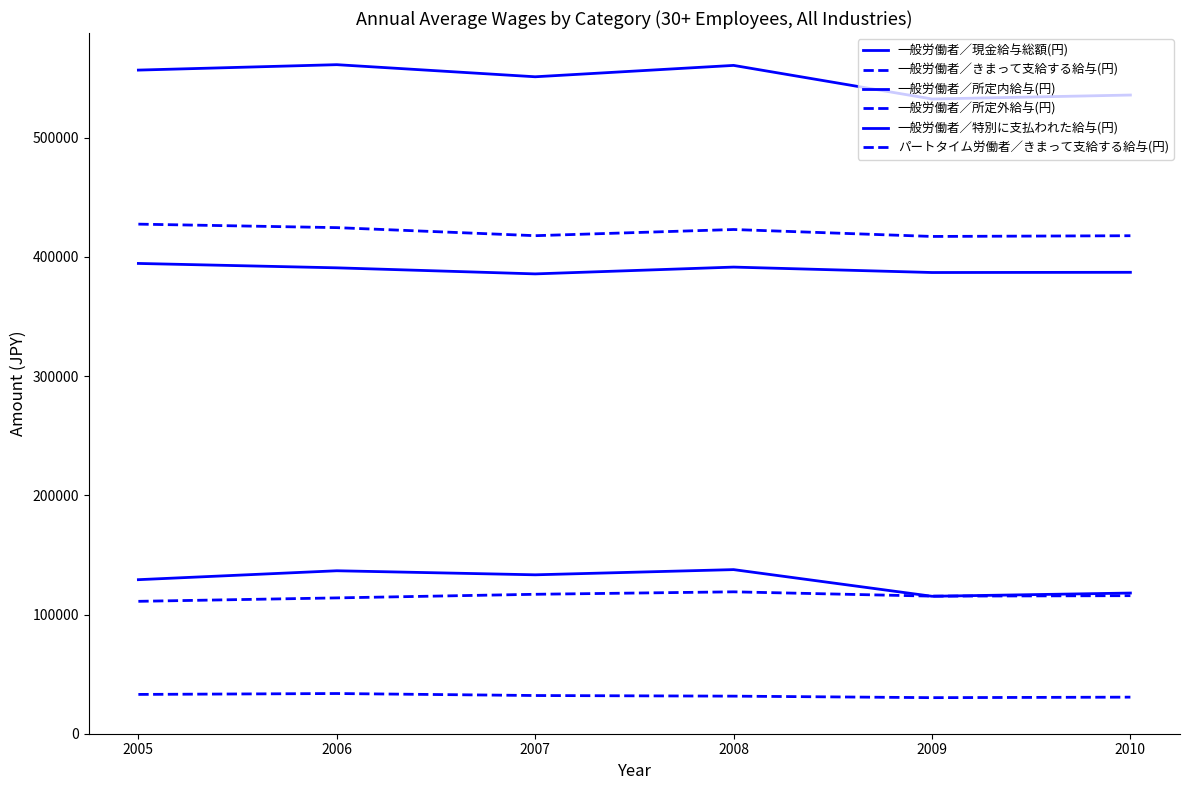

Does the chart display data point markers on the line(s)?

No